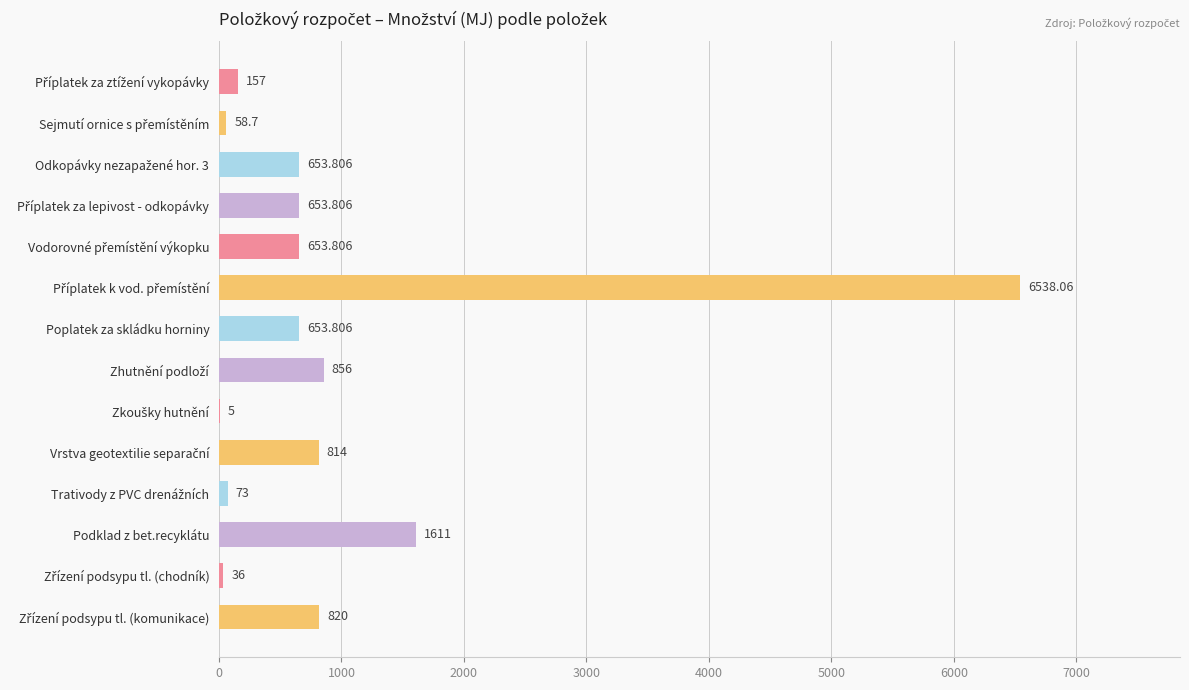

Are the bars horizontal?

Yes